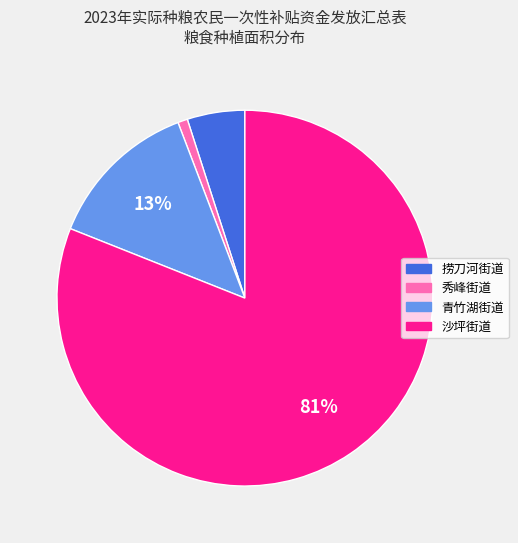

How many slices are in this pie chart?

4